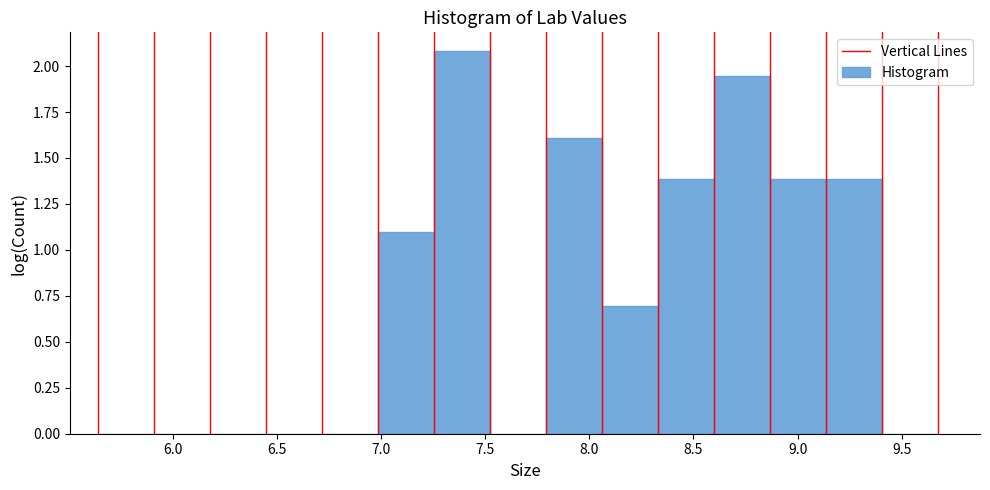

Reading left to right, list every bar in this chart as the range it spans on the x-axis followed by its height. Neither the bar edges nor the heights are printed on the chart, so give them approximately, as read against the axes.

5.65 to 5.90: 0
5.90 to 6.20: 0
6.20 to 6.45: 0
6.45 to 6.70: 0
6.70 to 7.00: 0
7.00 to 7.25: 1.10
7.25 to 7.50: 2.10
7.50 to 7.80: 0
7.80 to 8.05: 1.60
8.05 to 8.35: 0.70
8.35 to 8.60: 1.40
8.60 to 8.85: 1.95
8.85 to 9.15: 1.40
9.15 to 9.40: 1.40
9.40 to 9.65: 0